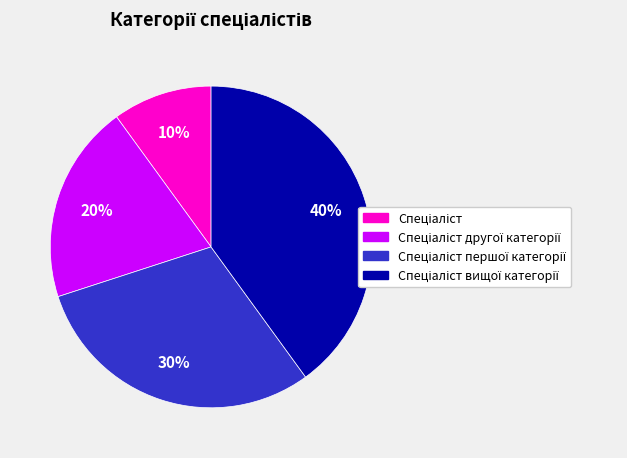

Is there any slice that represents more than half of the pie?

No